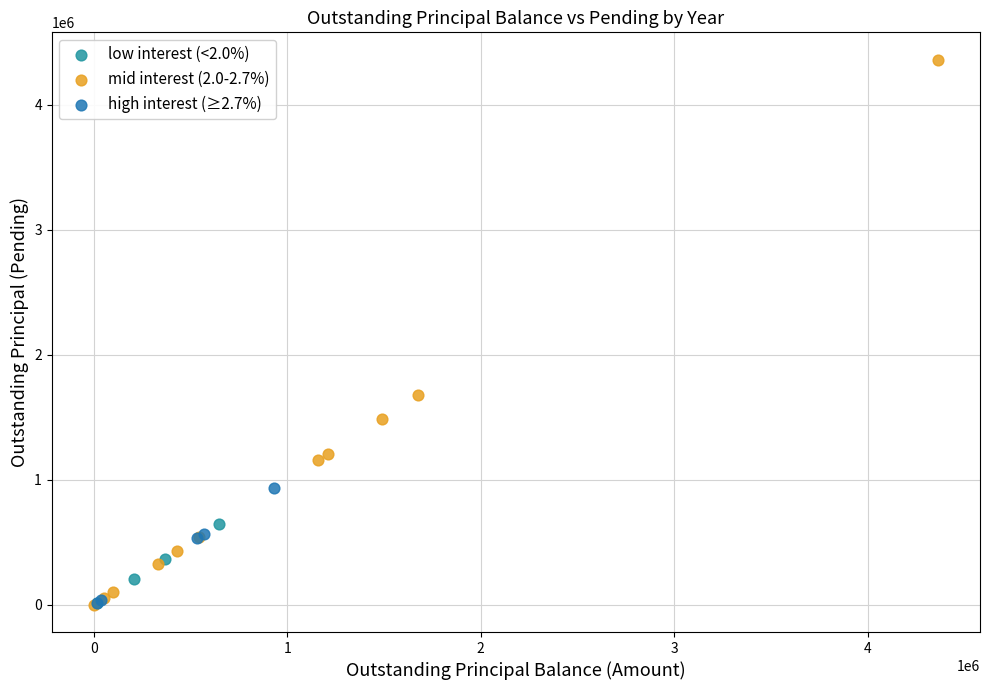

What are all the series names shown in the legend?

low interest (<2.0%), mid interest (2.0-2.7%), high interest (≥2.7%)